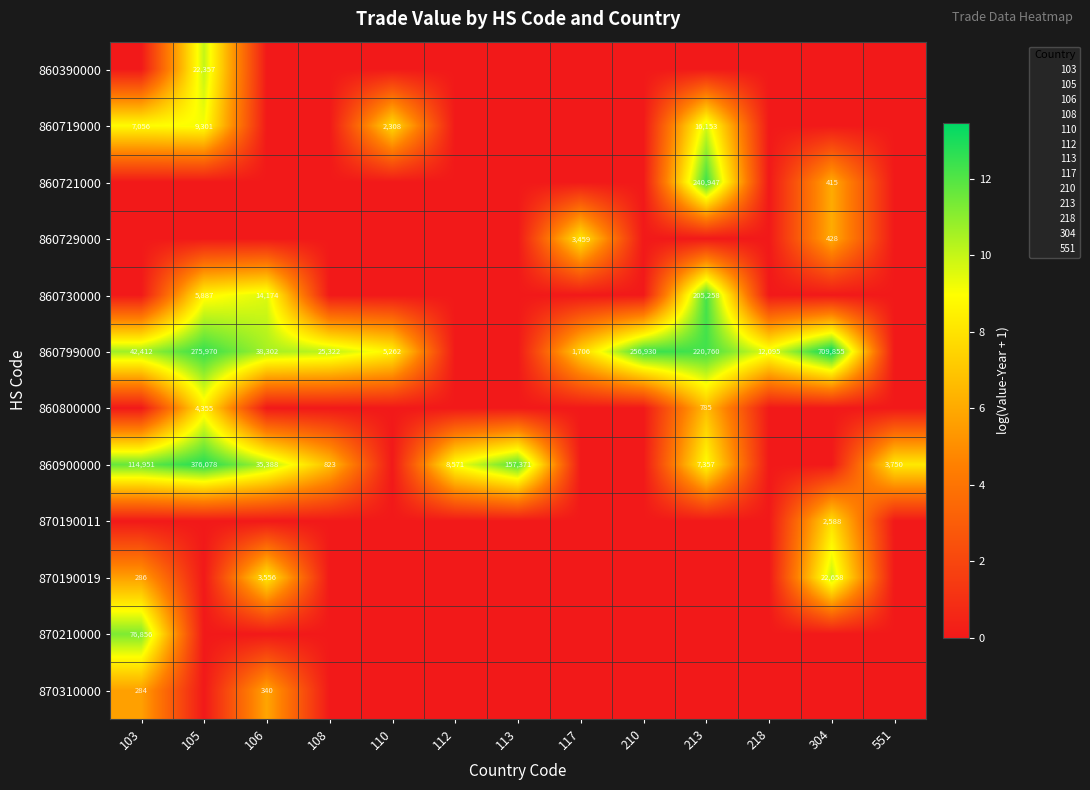

At which category is the sum across all series the highest?

213